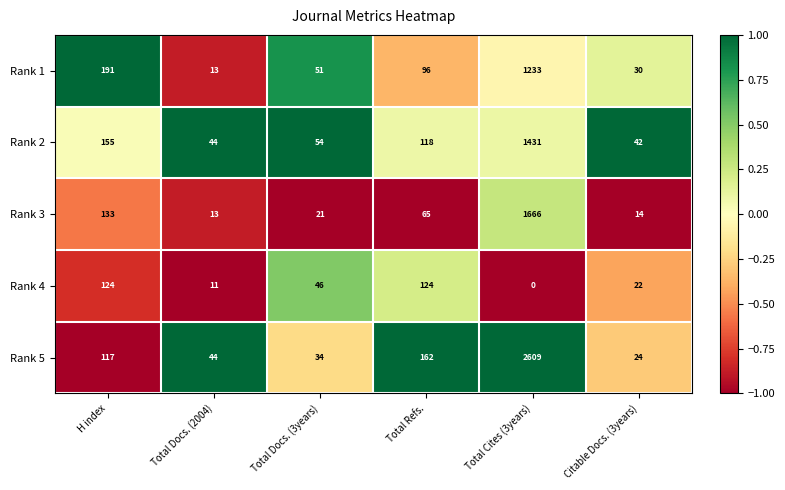

List the series in order of their peak value, highest first.

Rank 5, Rank 3, Rank 2, Rank 1, Rank 4